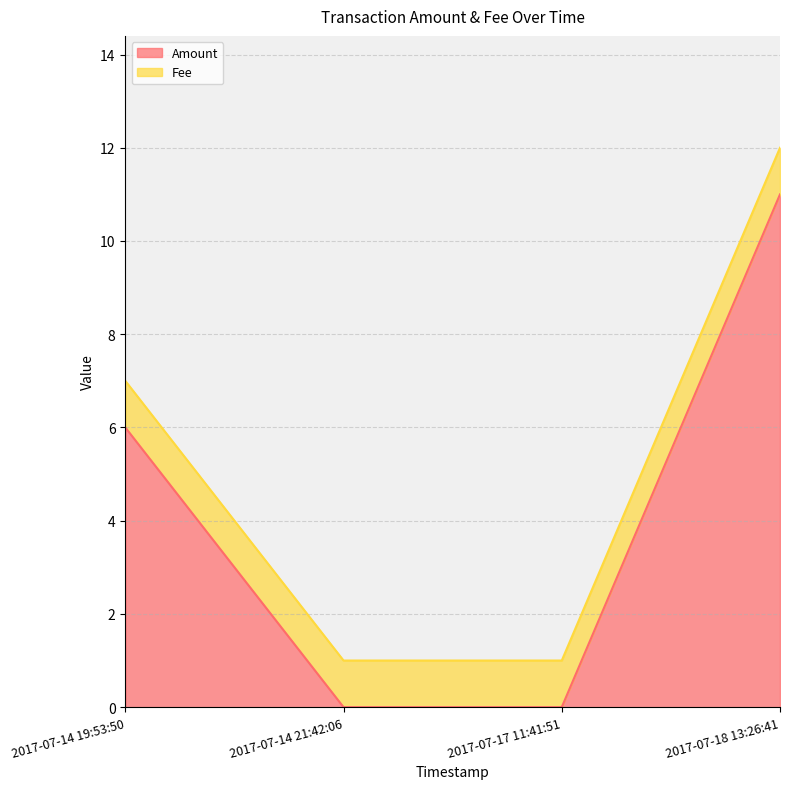

Is it true that Amount equals 6 at 2017-07-18 13:26:41?

False